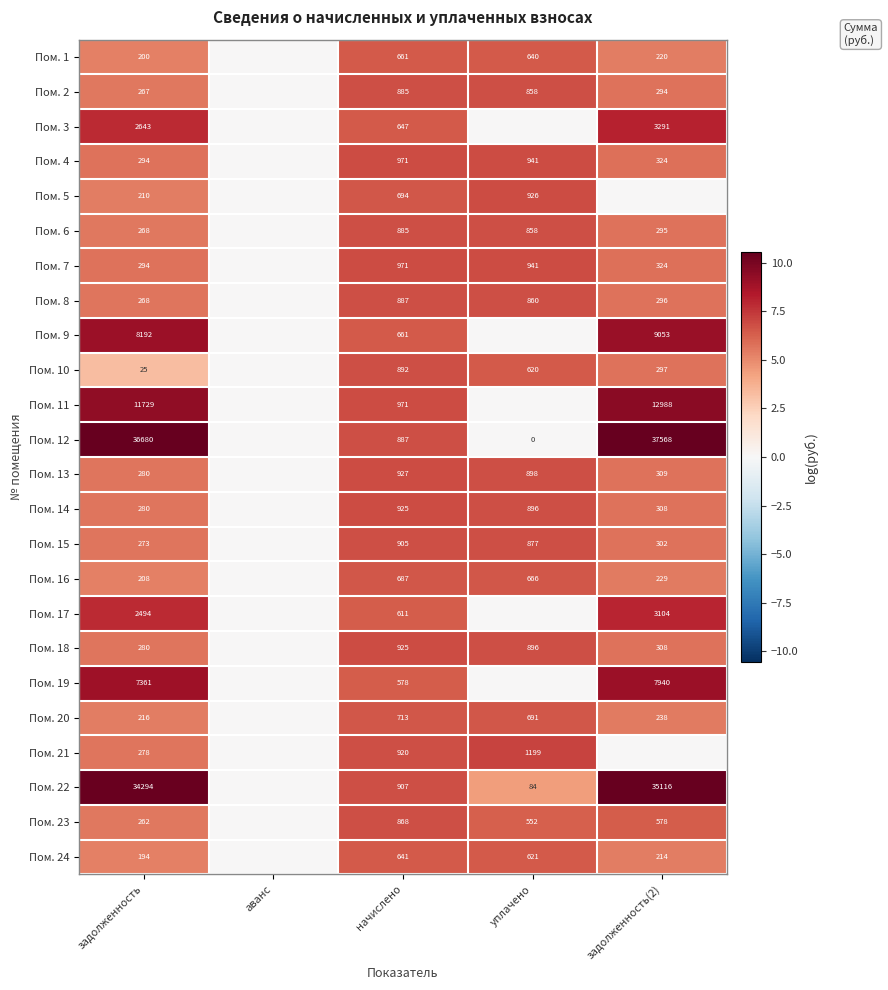

Which label corresponds to the largest value in the chart?

задолженность(2)